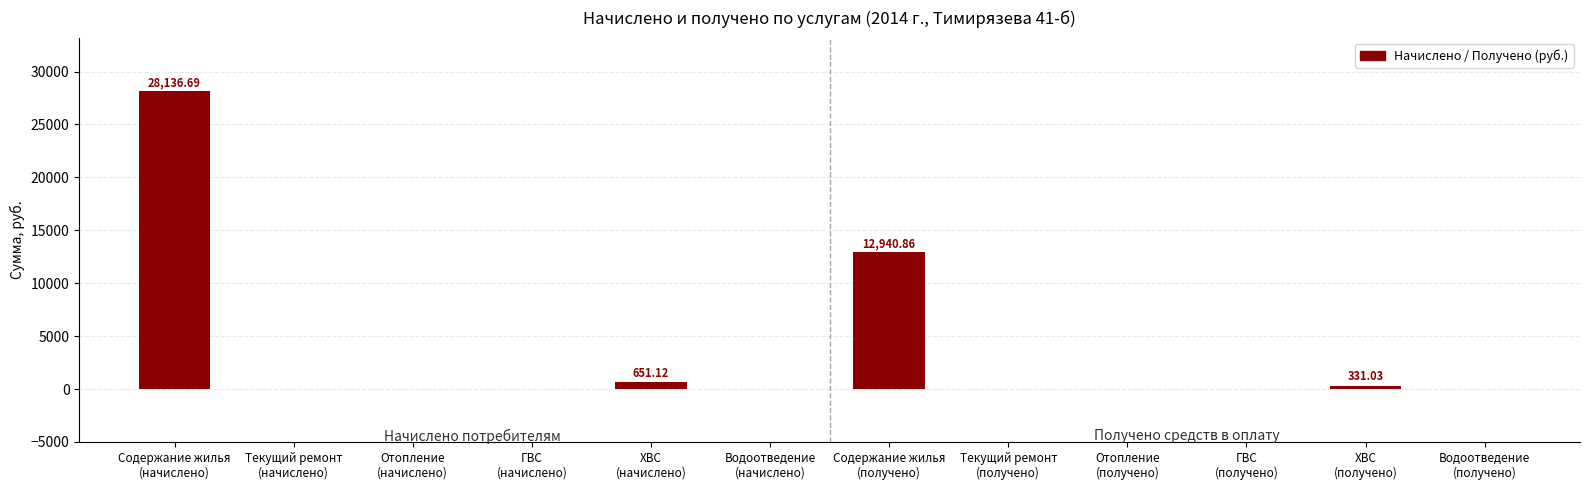

What is the sum of all values?

42059.7